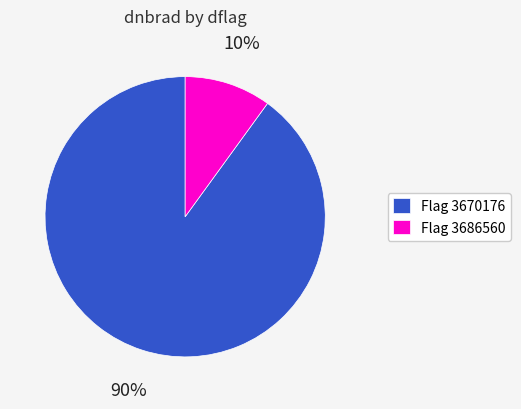

Combined, do Flag 3686560 and Flag 3670176 account for over 50%?

Yes